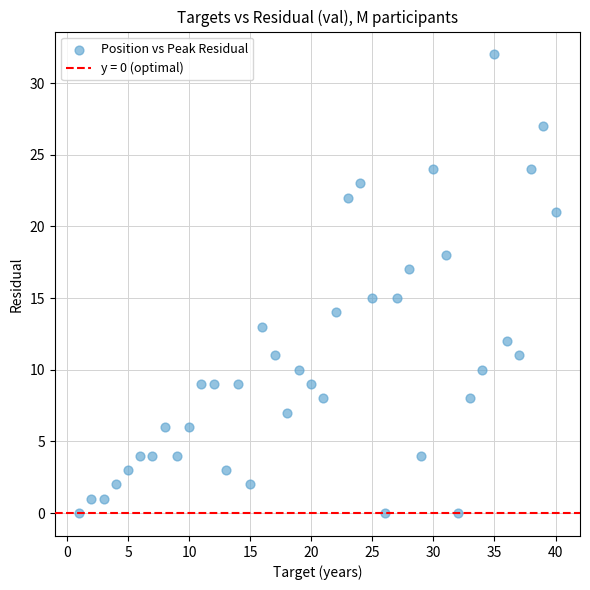

What is the range of X values (max minus min)?

39